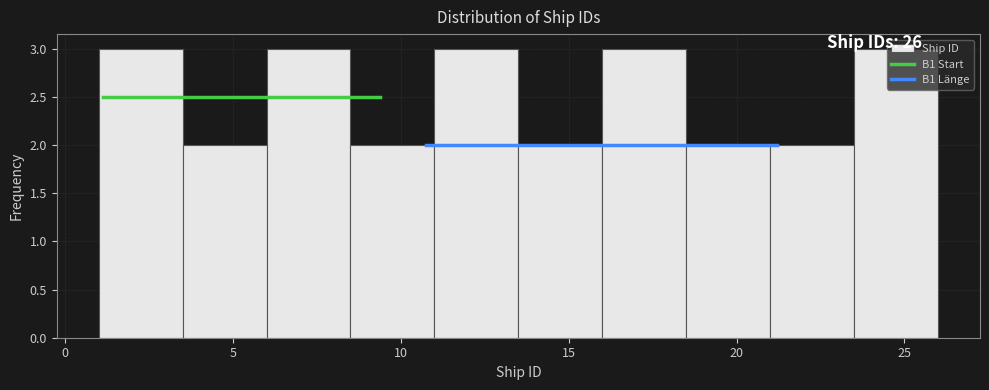

Reading left to right, transcribe this chart: for each bar, give the range it covers on the x-axis and its height. The values are not printed on the chart, so give them approximately, as read against the axis.

1.0 to 3.5: 3
3.5 to 6.0: 2
6.0 to 8.5: 3
8.5 to 11.0: 2
11.0 to 13.5: 3
13.5 to 16.0: 2
16.0 to 18.5: 3
18.5 to 21.0: 2
21.0 to 23.5: 2
23.5 to 26.0: 3